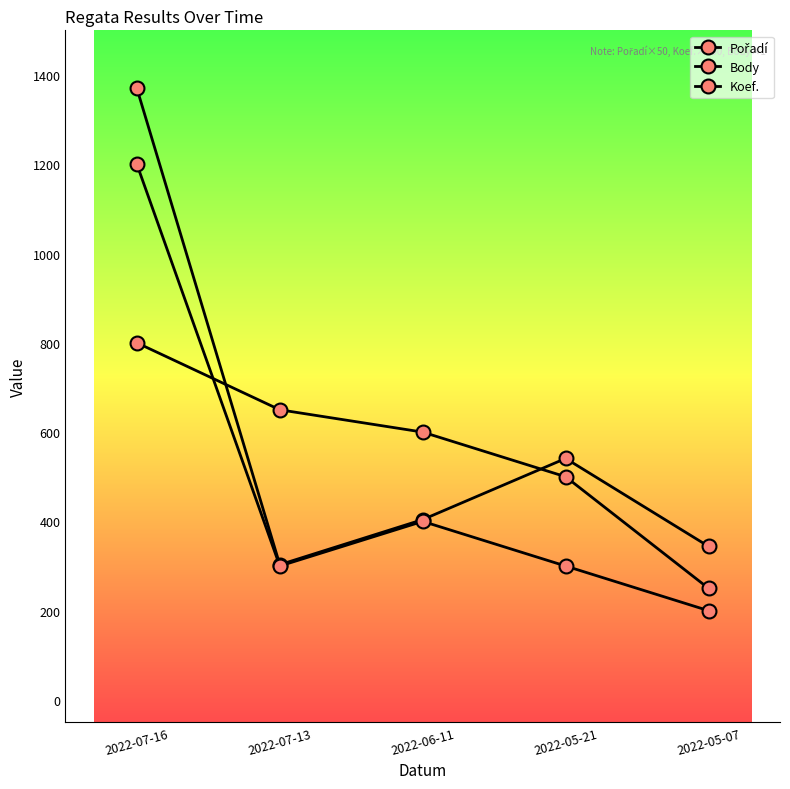

How many data points in Body are less than 404?

2